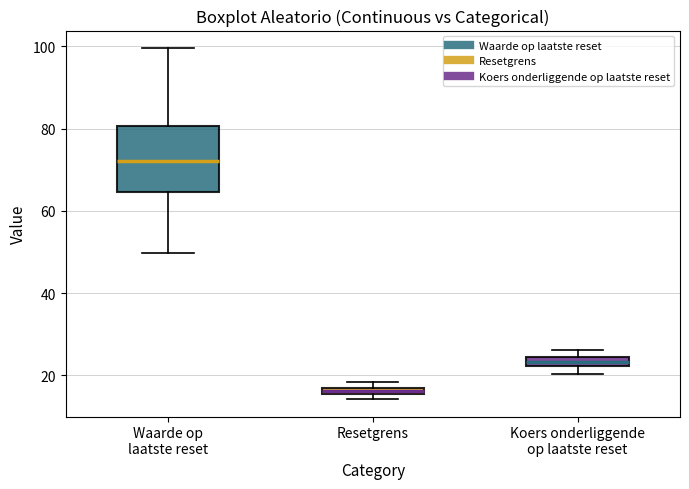

Comparing the boxes themselves (not the whiskers), which one is the tallest?

Waarde op laatste reset